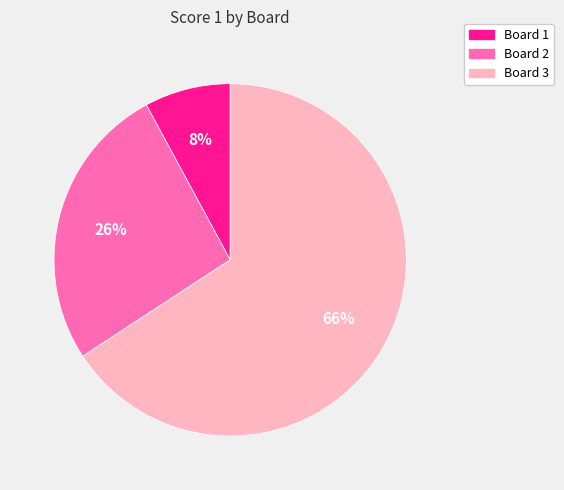

To the nearest percent, what percentage of the pie is Board 1?

8%